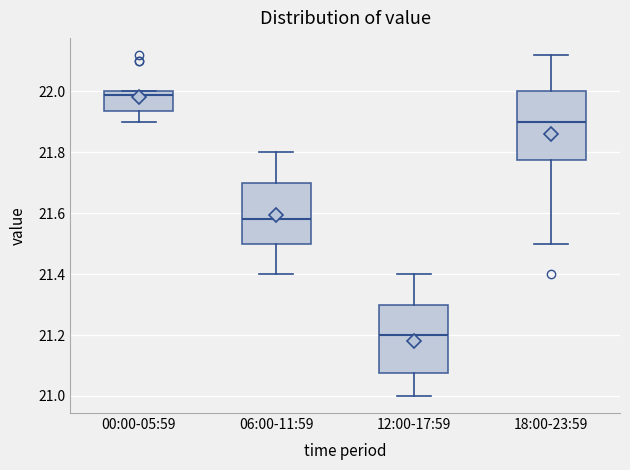

Which box's median line is the lowest?

12:00-17:59